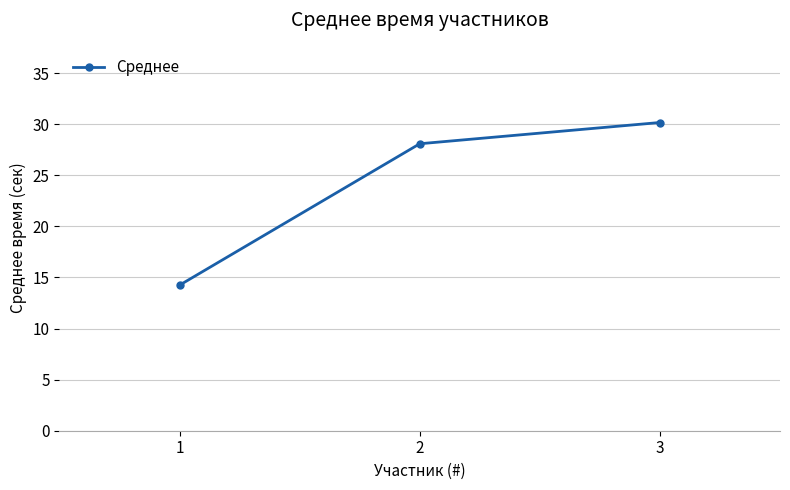

Is it true that the value at 3 is 44.2?

False